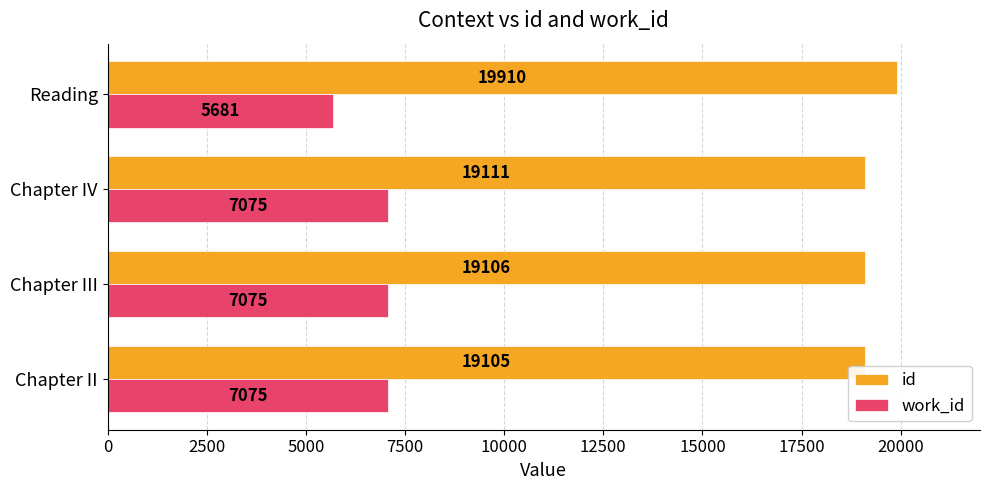

What is the maximum value for id?

19910